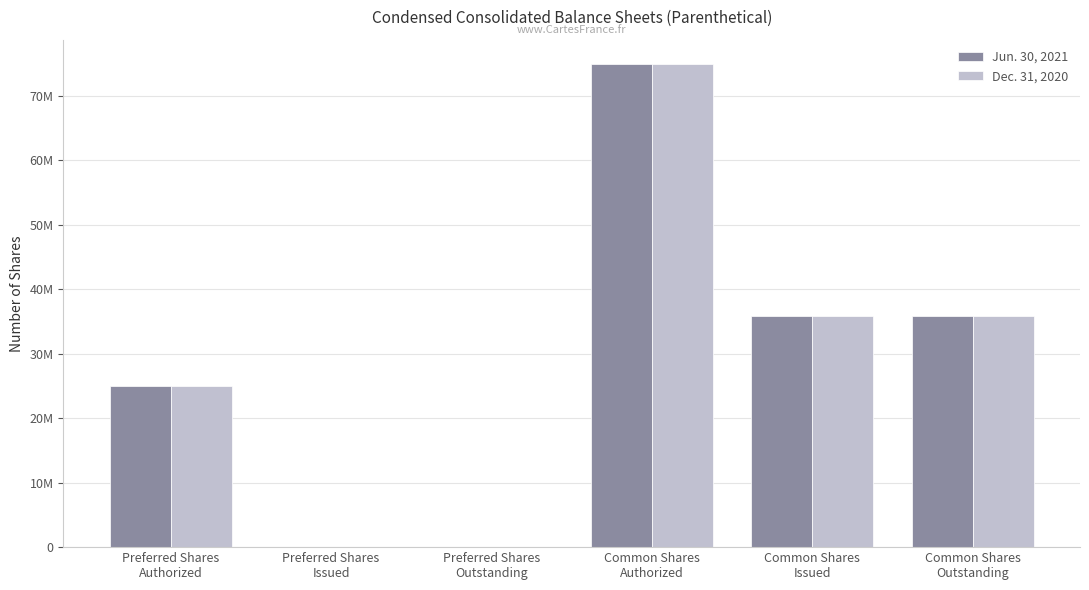

What are all the series names shown in the legend?

Jun. 30, 2021, Dec. 31, 2020